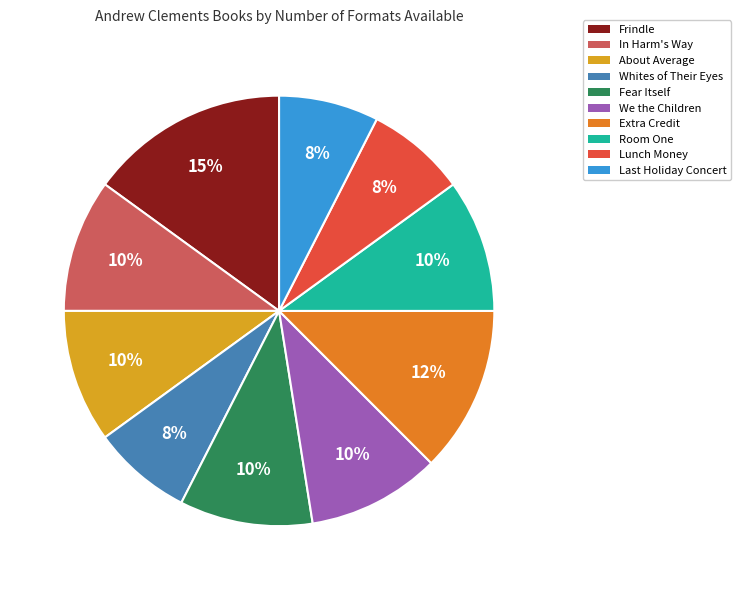

What is the largest slice in the pie chart?

Frindle